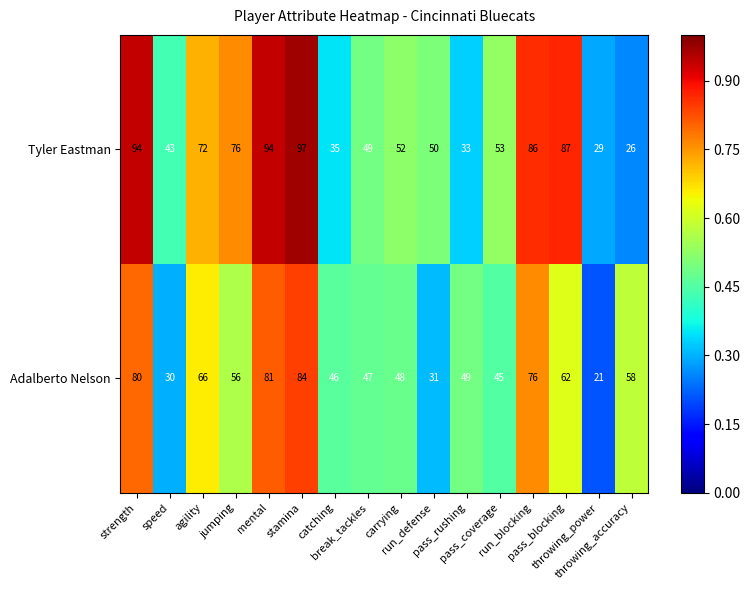

What is the minimum value shown in the chart?

21